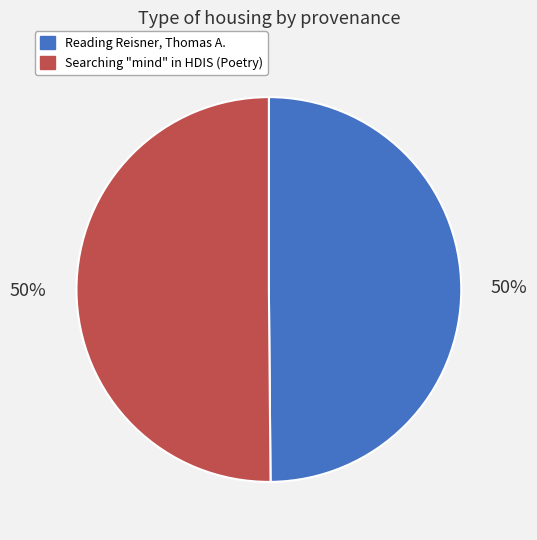

To the nearest percent, what portion does Searching "mind" in HDIS (Poetry) represent?

50%